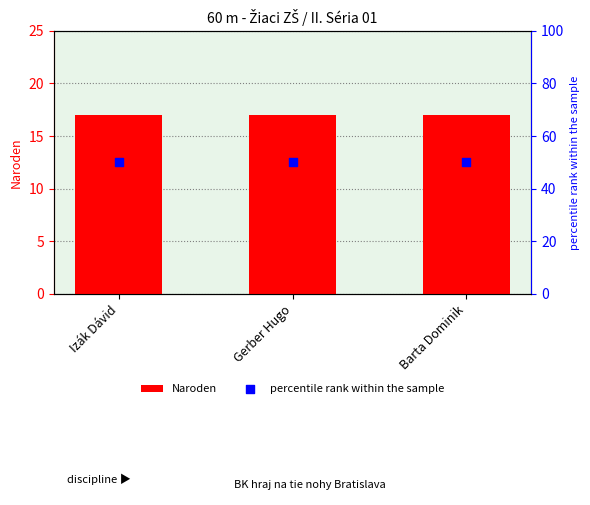

Is the value of percentile rank within the sample at Barta Dominik greater than the value of Naroden at Izák Dávid?

Yes